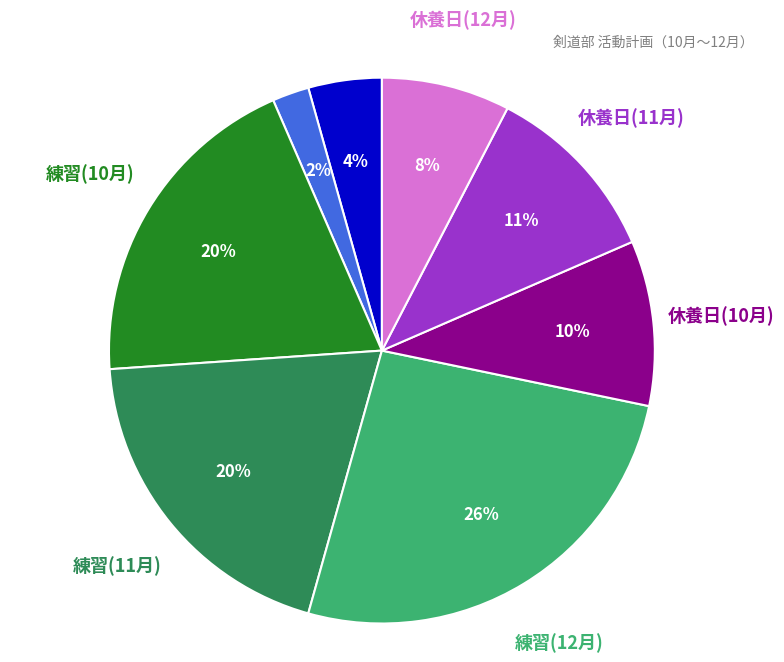

To the nearest percent, what is the average slice percentage?

12%